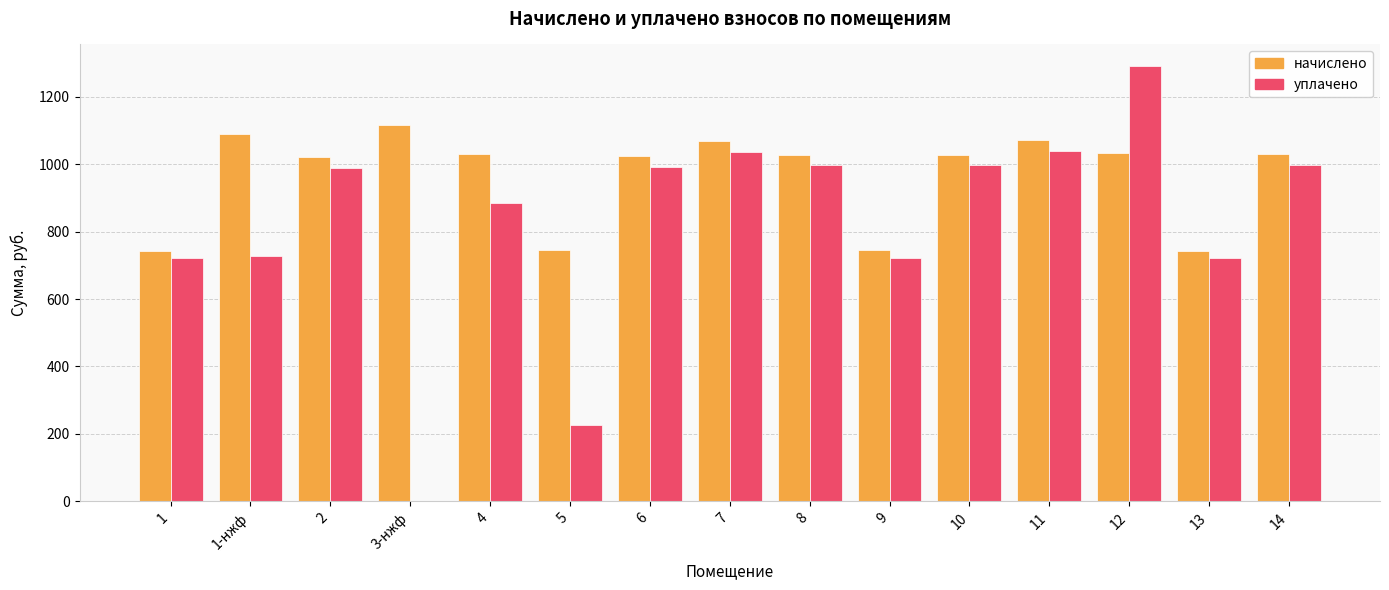

What is the sum of the уплачено values at 4 and 5?

1109.3